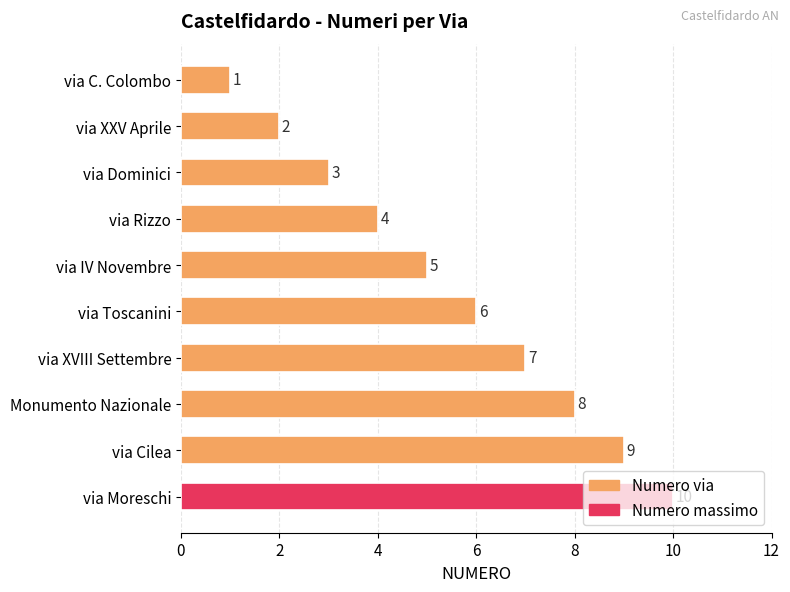

The chart shows a value of 11 at via XVIII Settembre. True or false?

False